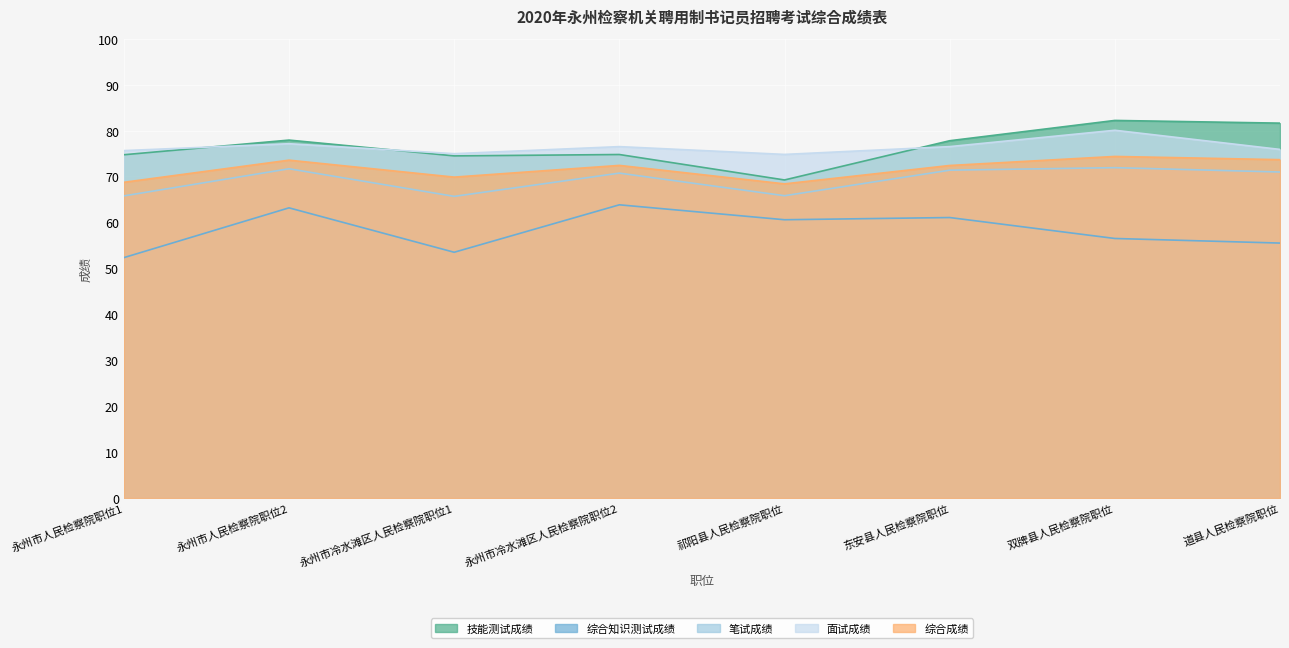

Rank the categories by 技能测试成绩 value from highest to lowest.

双牌县人民检察院职位, 道县人民检察院职位, 永州市人民检察院职位2, 东安县人民检察院职位, 永州市冷水滩区人民检察院职位2, 永州市人民检察院职位1, 永州市冷水滩区人民检察院职位1, 祁阳县人民检察院职位